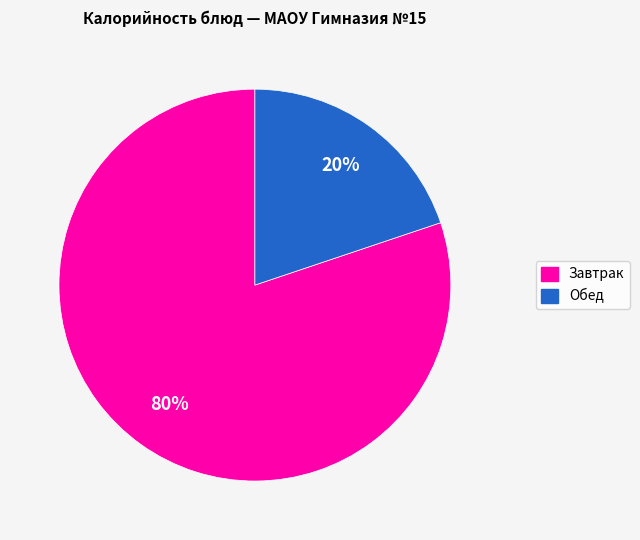

Count the number of slices in the pie.

2